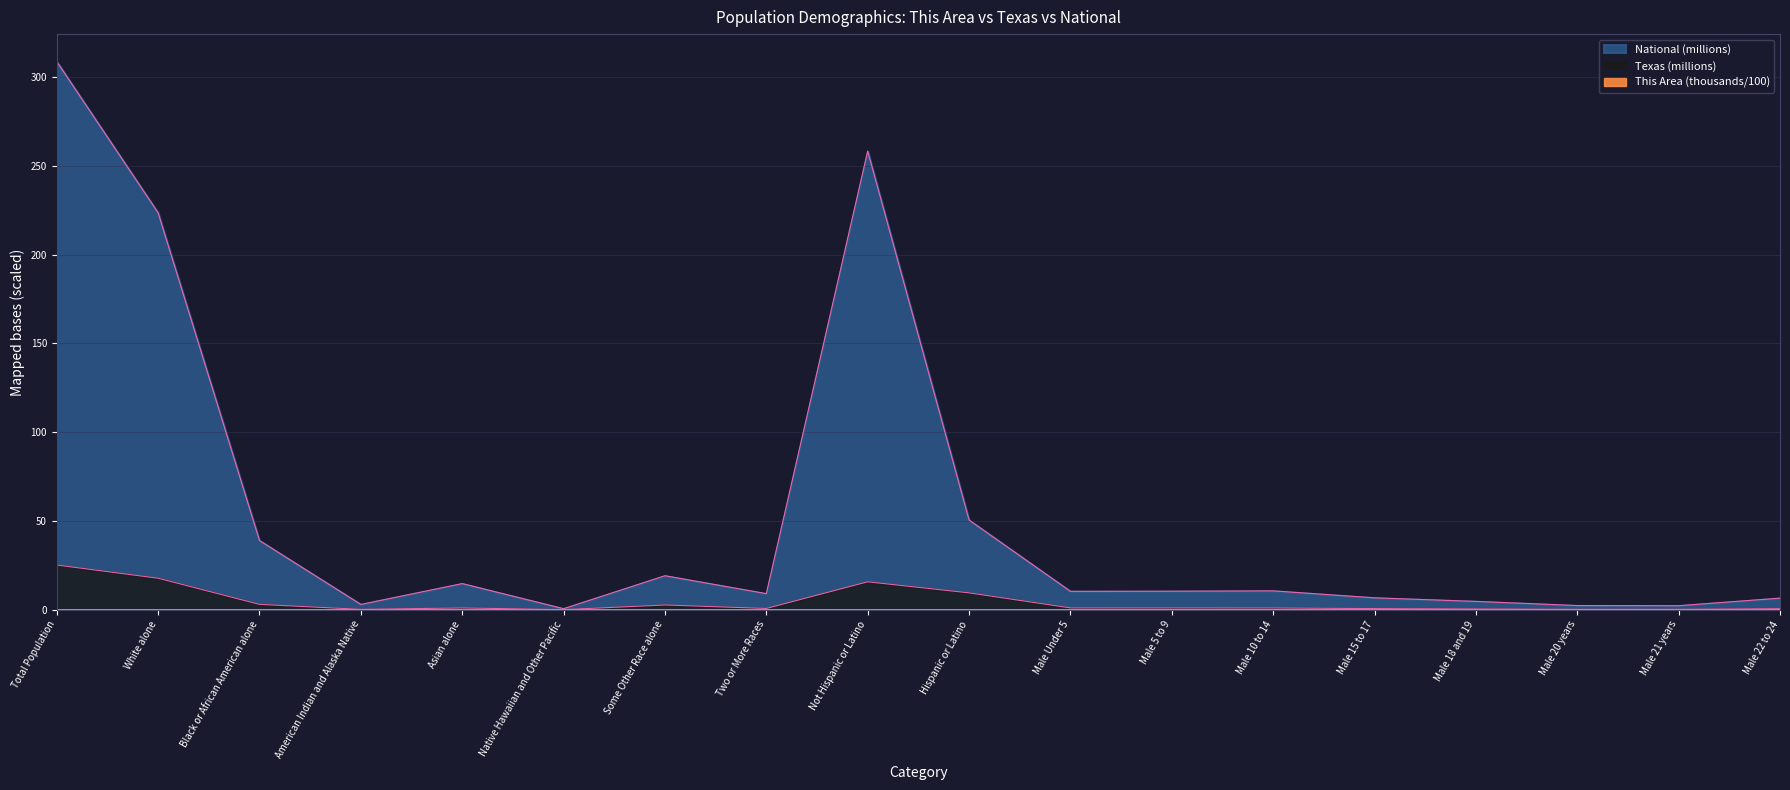

What is the total value across all series at Asian alone?

15.6